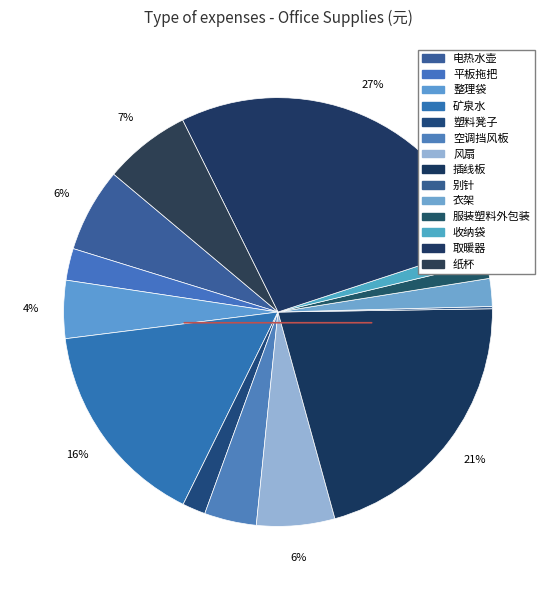

Approximately how many times larger is the value at 收纳袋 compared to 风扇?

0.2